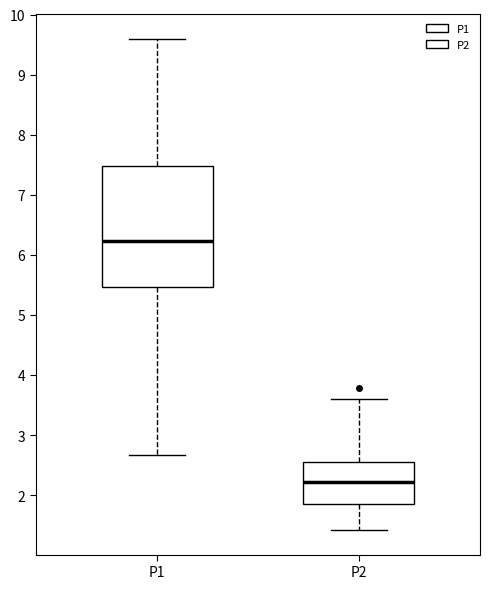

Which box's median line is the highest?

P1